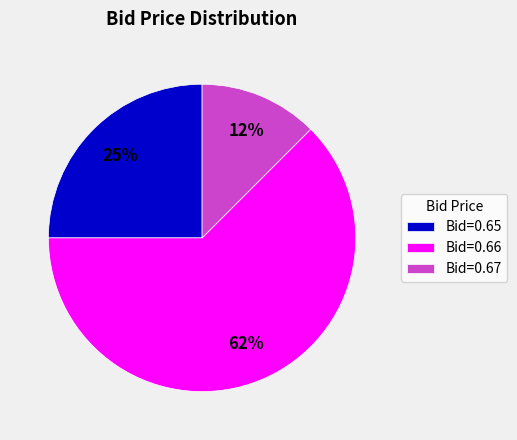

What is the largest slice in the pie chart?

Bid=0.66